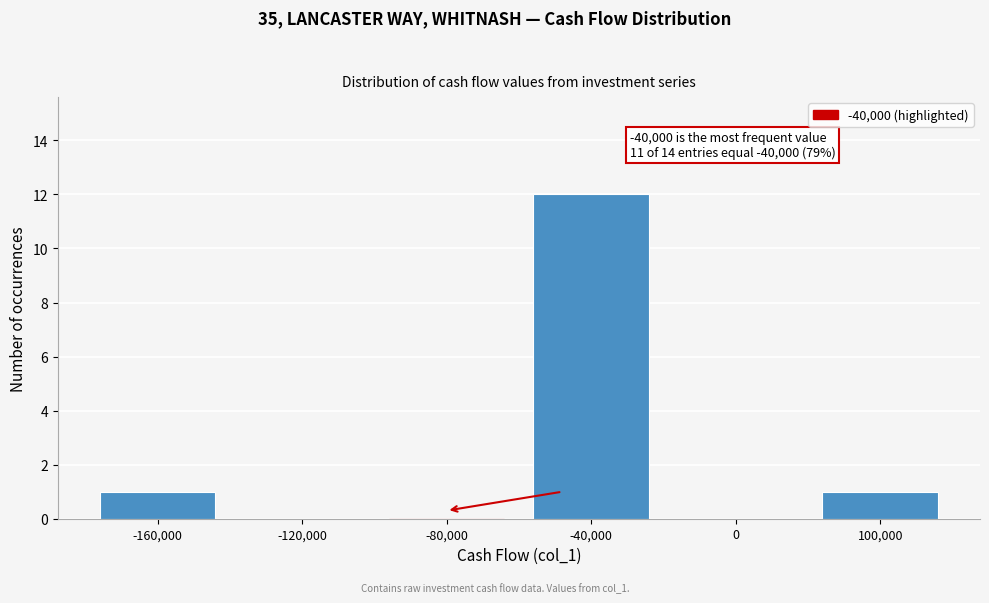

Reading right to left, list all the values displayed in this chart.

100,000=1	0=0	-40,000=12	-80,000=0	-120,000=0	-160,000=1